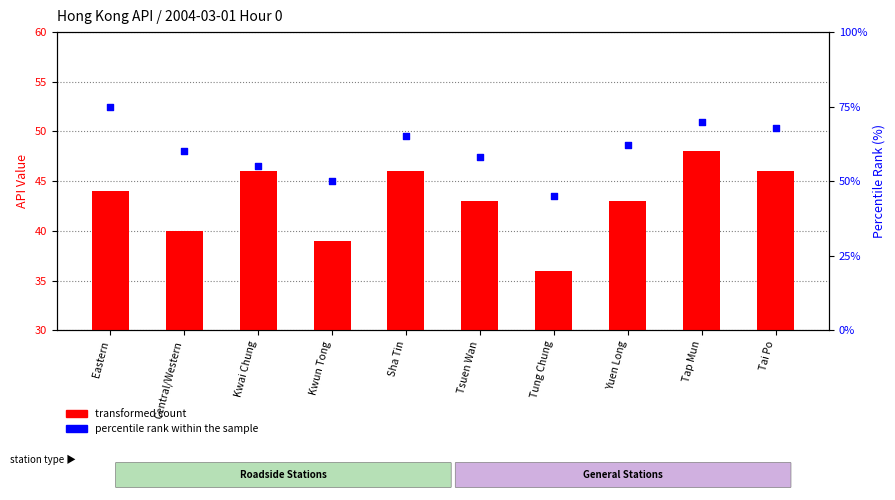

What is the total value across all series at Eastern?

119